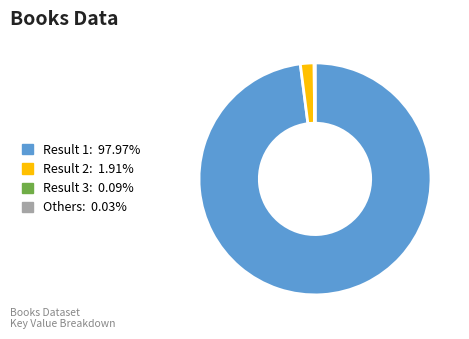

Is Result 2: 1.91% the majority of the pie?

No